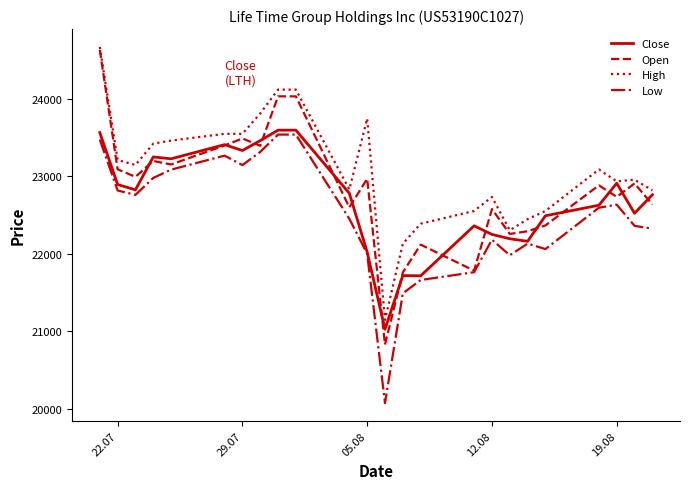

Rank the series by their average value, from lowest to highest.

Low, Close, Open, High